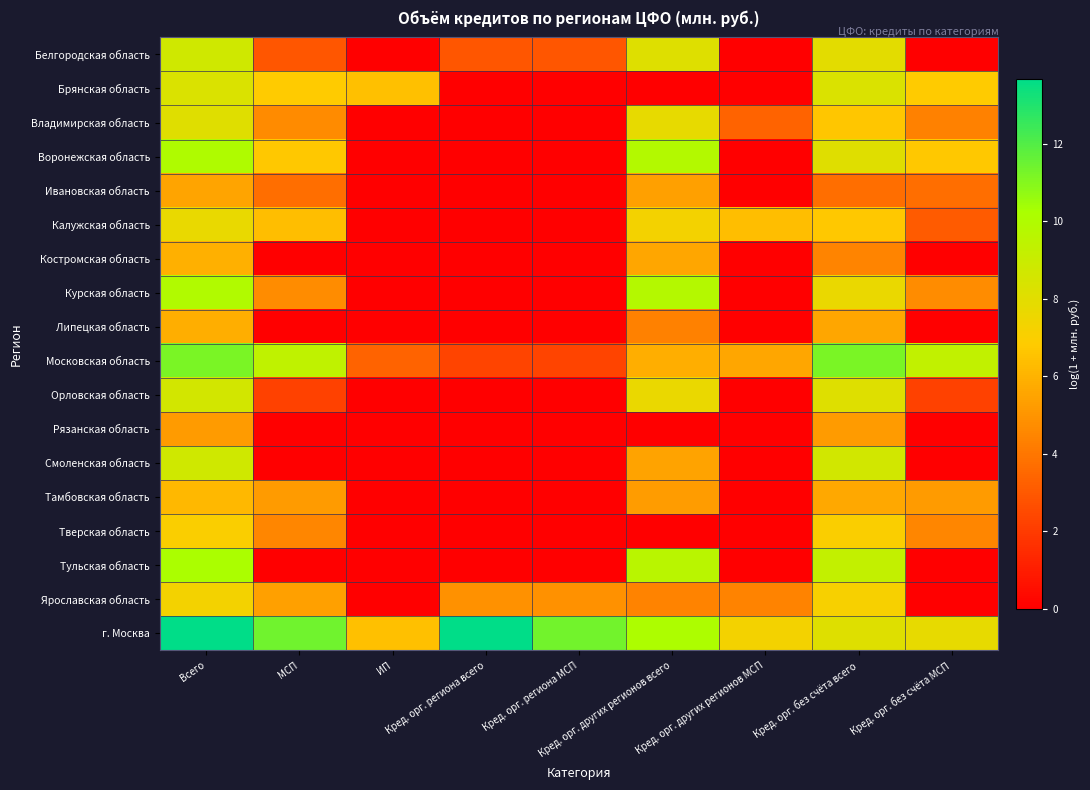

Rank the series at Всего from lowest to highest value.

Рязанская область, Ивановская область, Липецкая область, Костромская область, Тамбовская область, Тверская область, Ярославская область, Калужская область, Владимирская область, Брянская область, Орловская область, Смоленская область, Белгородская область, Курская область, Воронежская область, Тульская область, Московская область, г. Москва